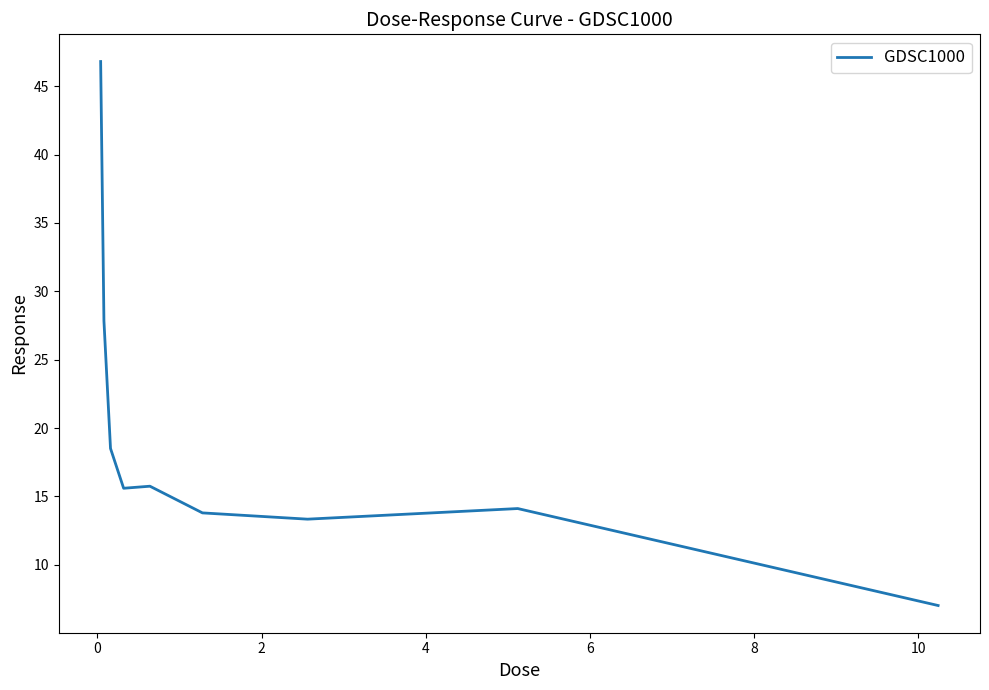

What is the smallest value displayed?

7.0